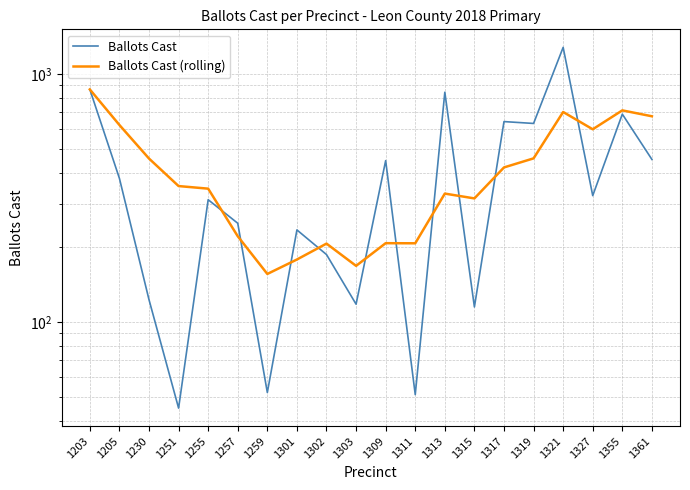

List the series in order of their peak value, lowest first.

Ballots Cast (rolling), Ballots Cast